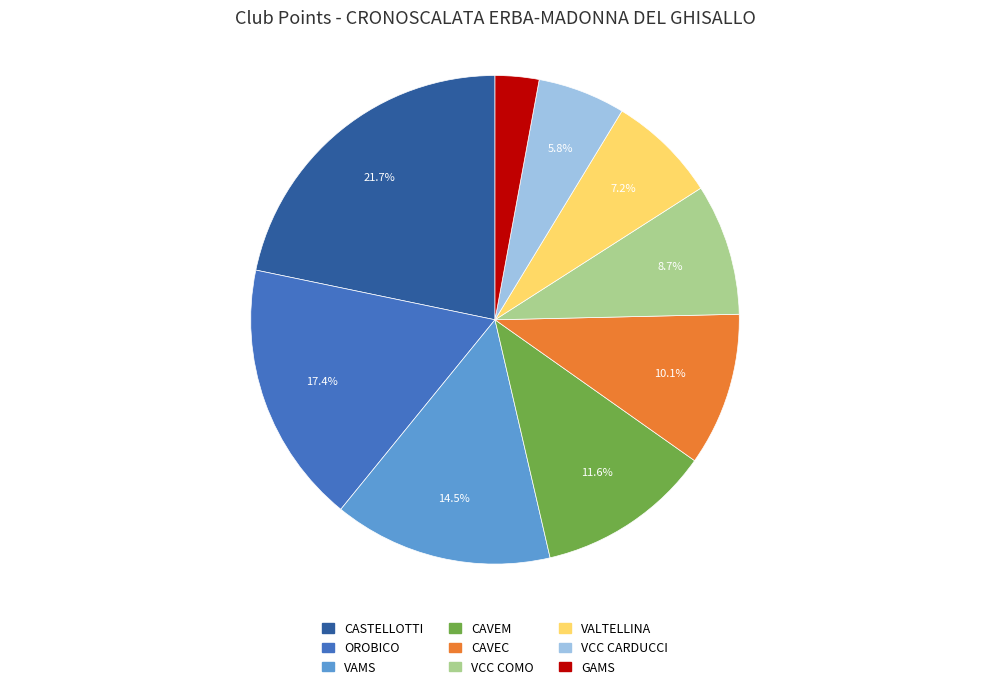

Is there a majority slice in this chart?

No